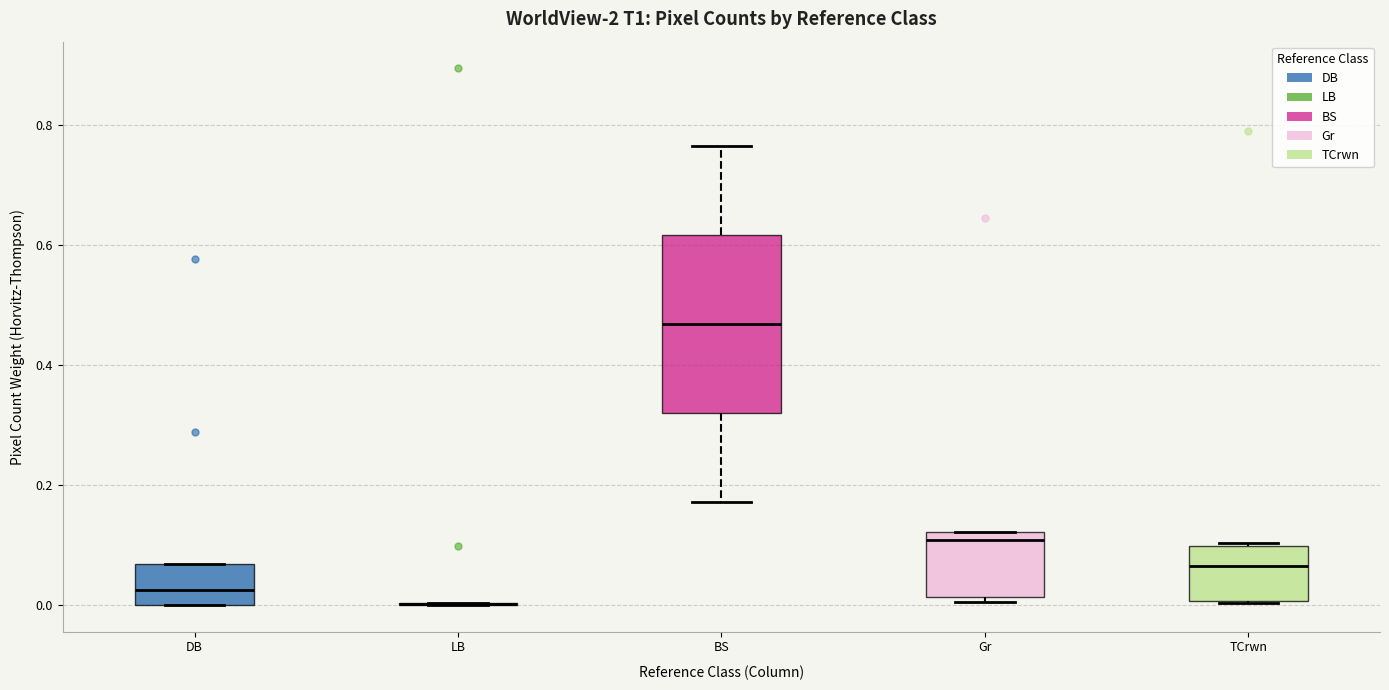

Reading left to right, transcribe this box plot: for each box, give where its median line is, the range the box spans, and where its two whiskers end, as read against the y-axis. The values are not printed on the chart, so give them approximately, as read against the axis.

DB: median 0.02, box 0.00 to 0.06, whiskers 0.00 to 0.06
LB: box collapsed to a line at 0.00, whiskers 0.00 to 0.00
BS: median 0.46, box 0.32 to 0.62, whiskers 0.18 to 0.76
Gr: median 0.10, box 0.02 to 0.12, whiskers 0.00 to 0.12
TCrwn: median 0.06, box 0.00 to 0.10, whiskers 0.00 to 0.10